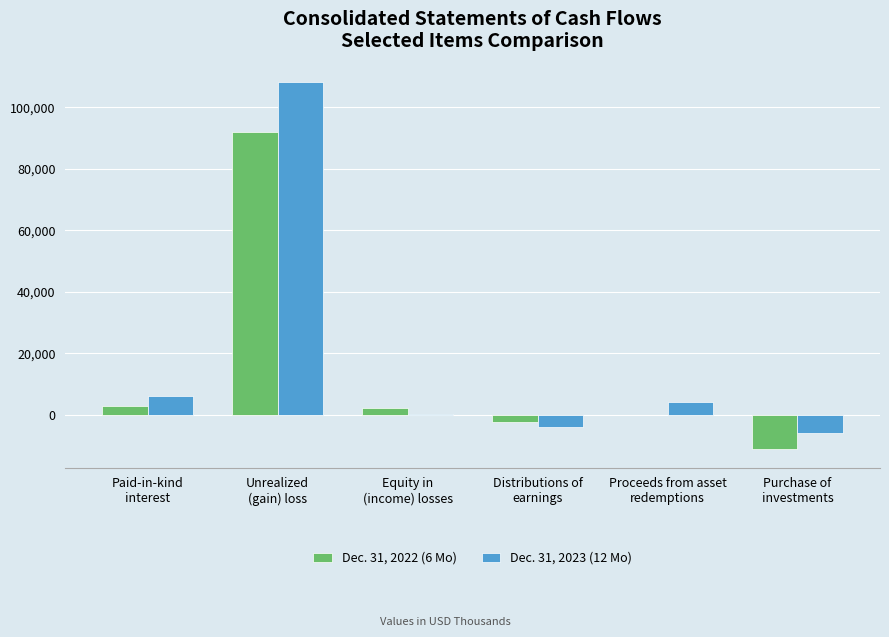

How many data points does each series have?

6